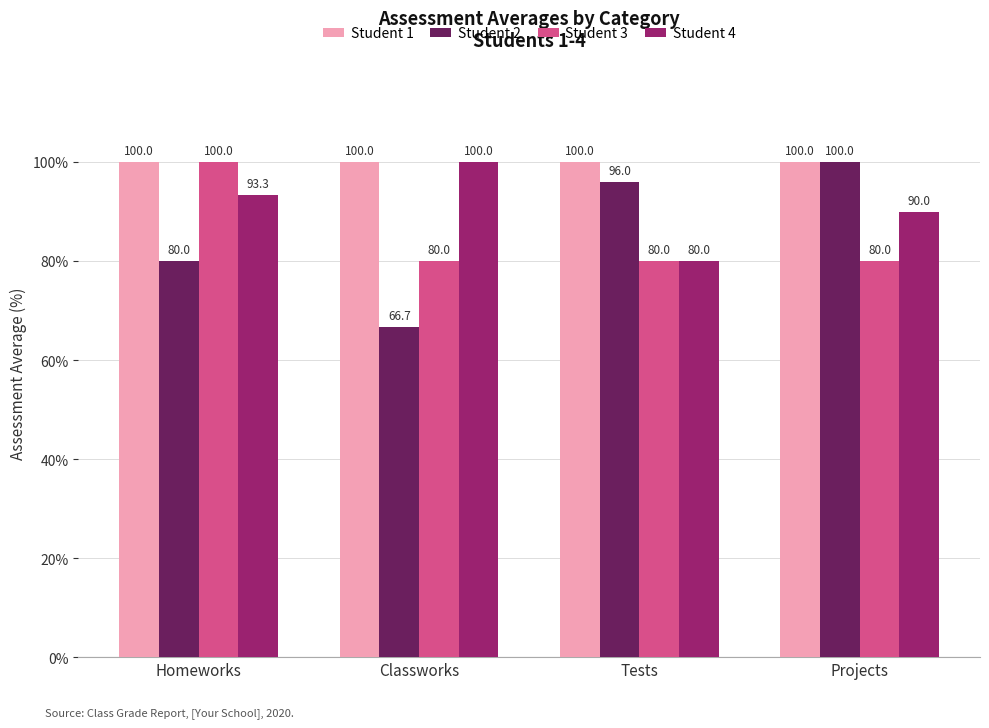

What is the difference between the highest and lowest values at Homeworks?

20.0